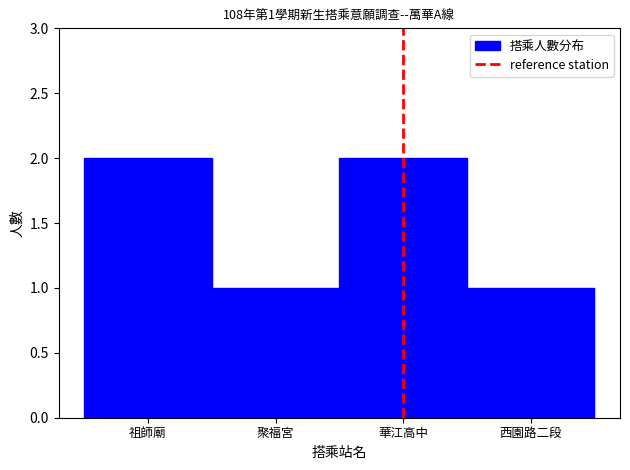

Reading right to left, extract all data points from this chart.

西園路二段=1	華江高中=2	聚福宮=1	祖師廟=2